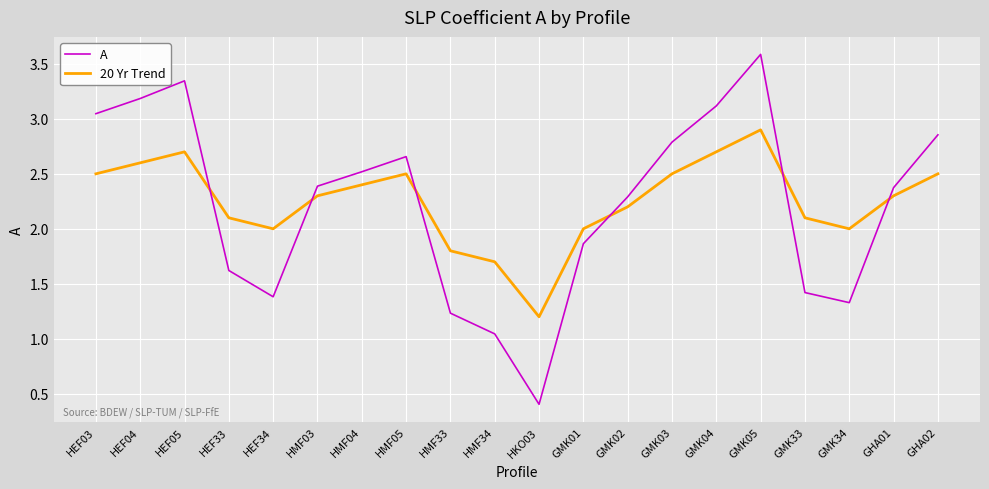

Between which two adjacent categories do A and 20 Yr Trend first intersect?

HEF05 and HEF33